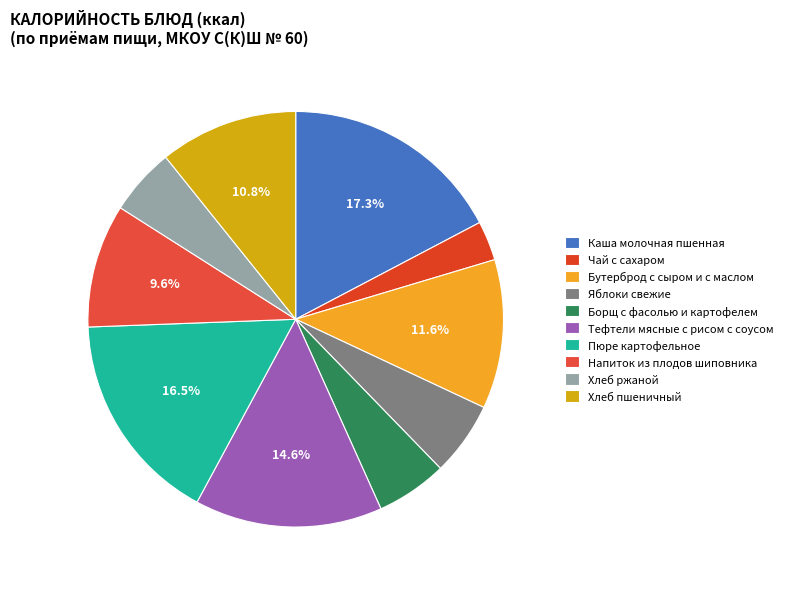

What percentage is the Пюре картофельное slice, to the nearest percent?

17%